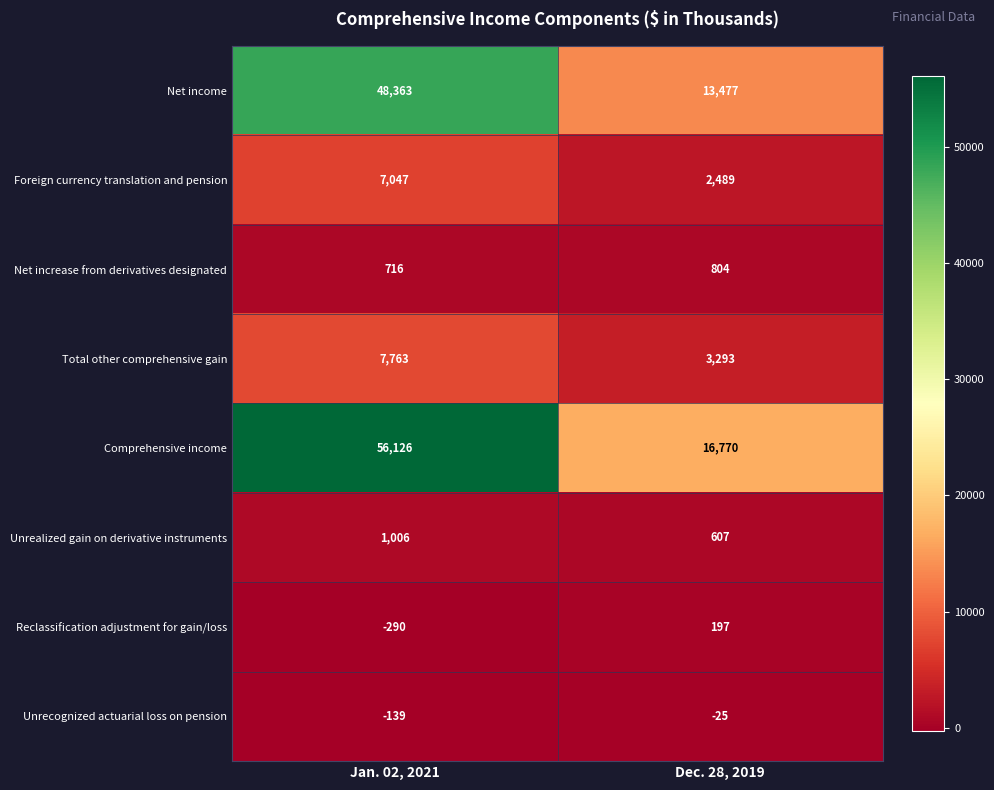

Which series has the largest total across all categories?

Comprehensive income